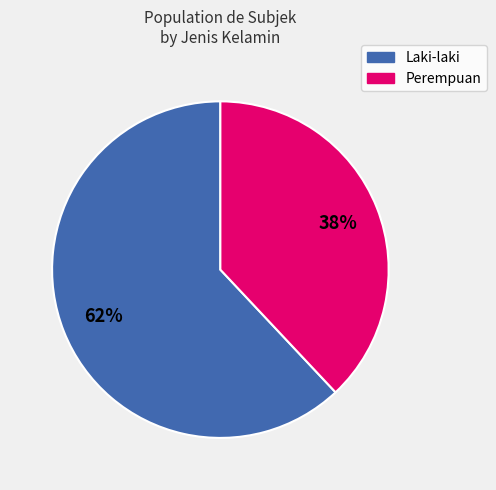

Count the number of slices in the pie.

2